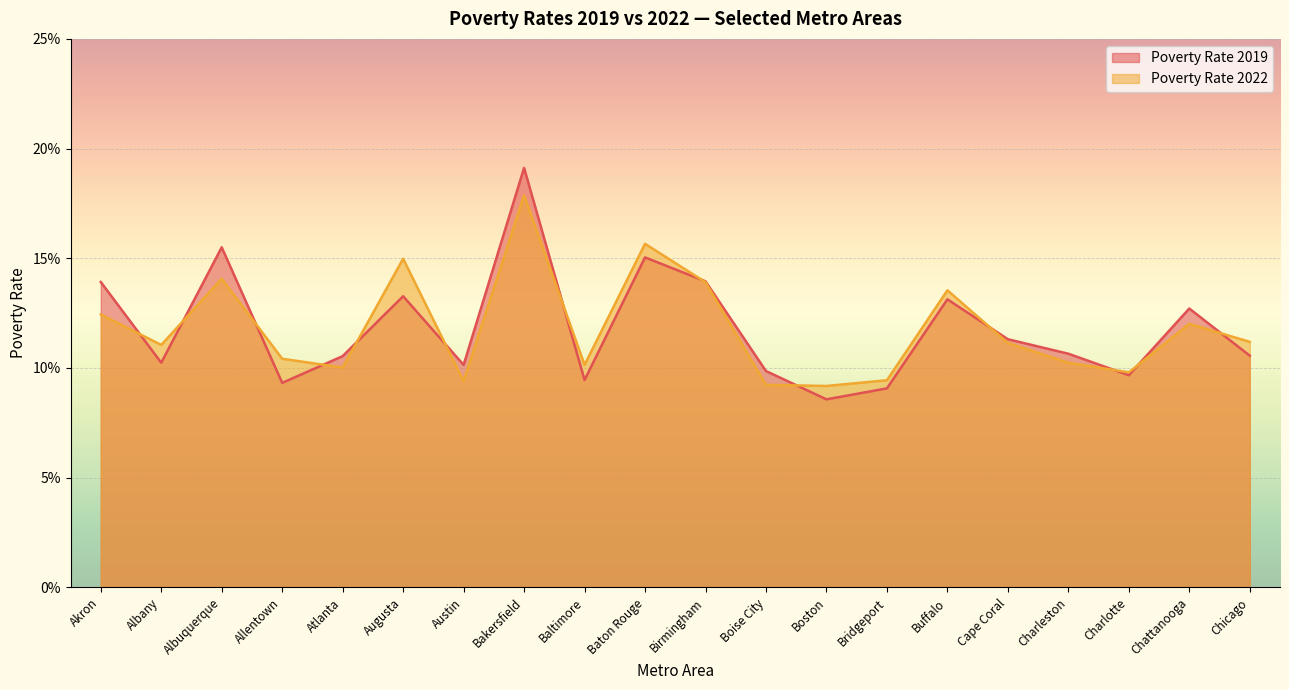

True or false: Poverty Rate 2022 has a value of 0.1 at Boston.

True